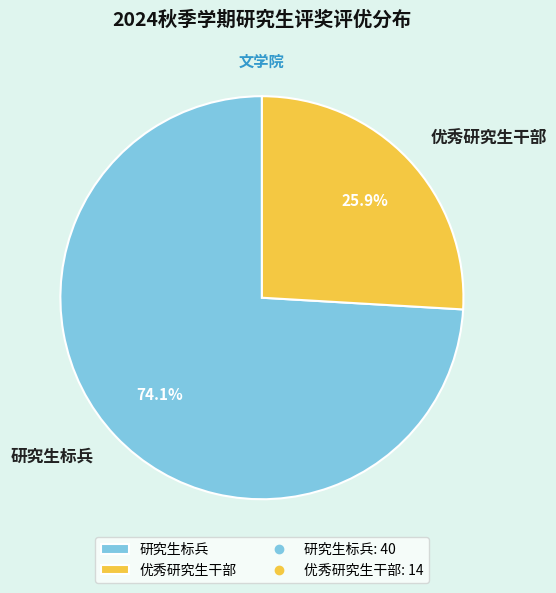

Does any single category account for the majority?

Yes